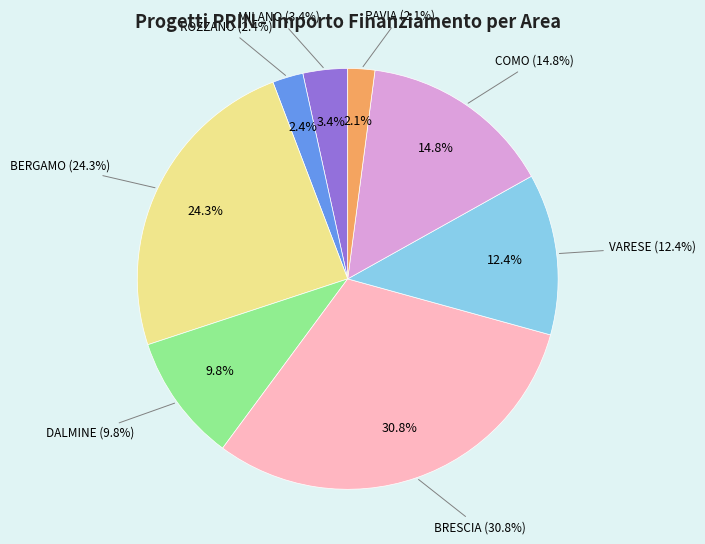

Does COMO (J53D23005340006) account for over 50% of the chart?

No